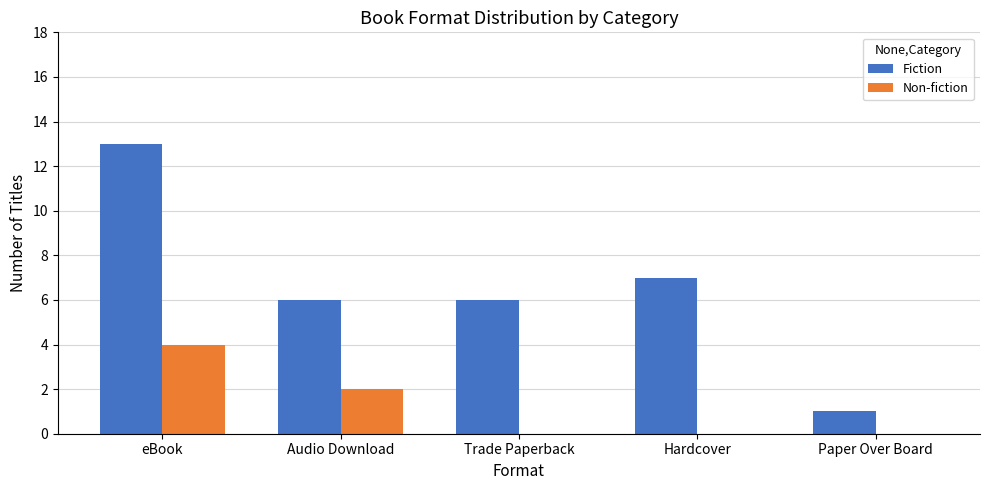

What is the spread (max minus min) of values at Paper Over Board?

1